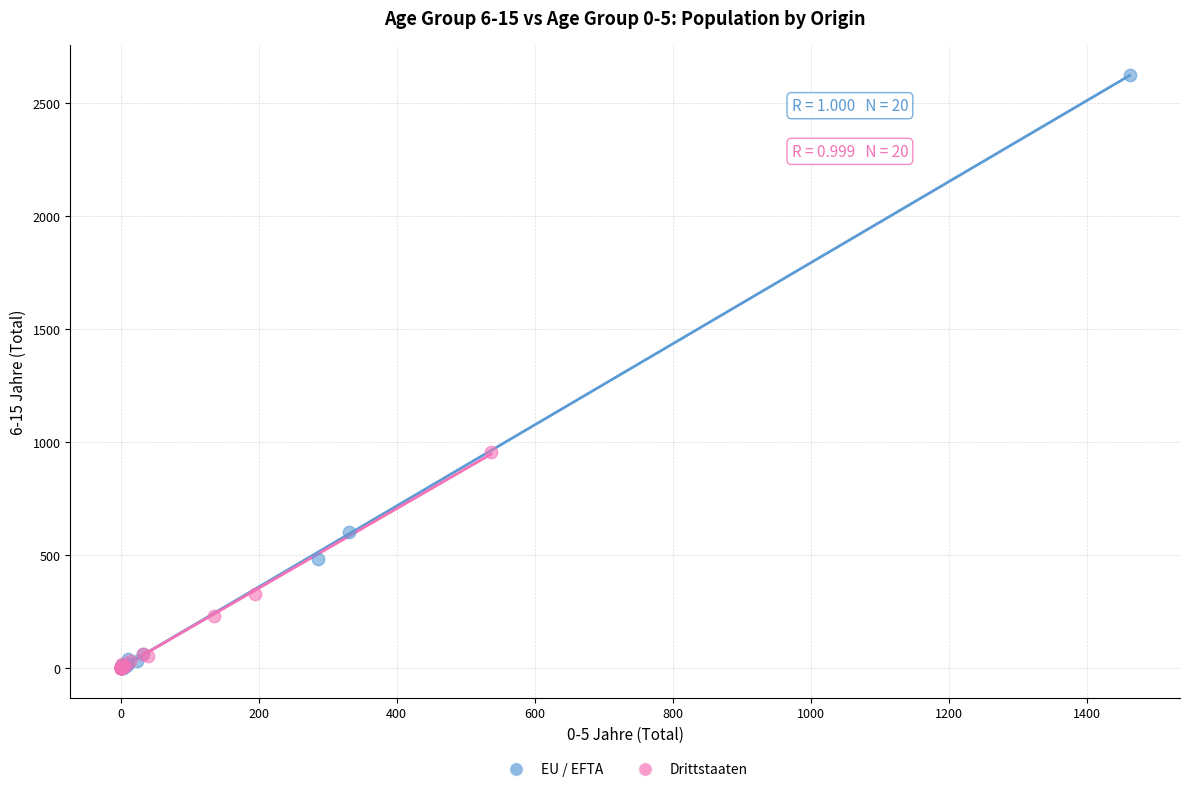

Which series contains the highest Y value?

EU / EFTA